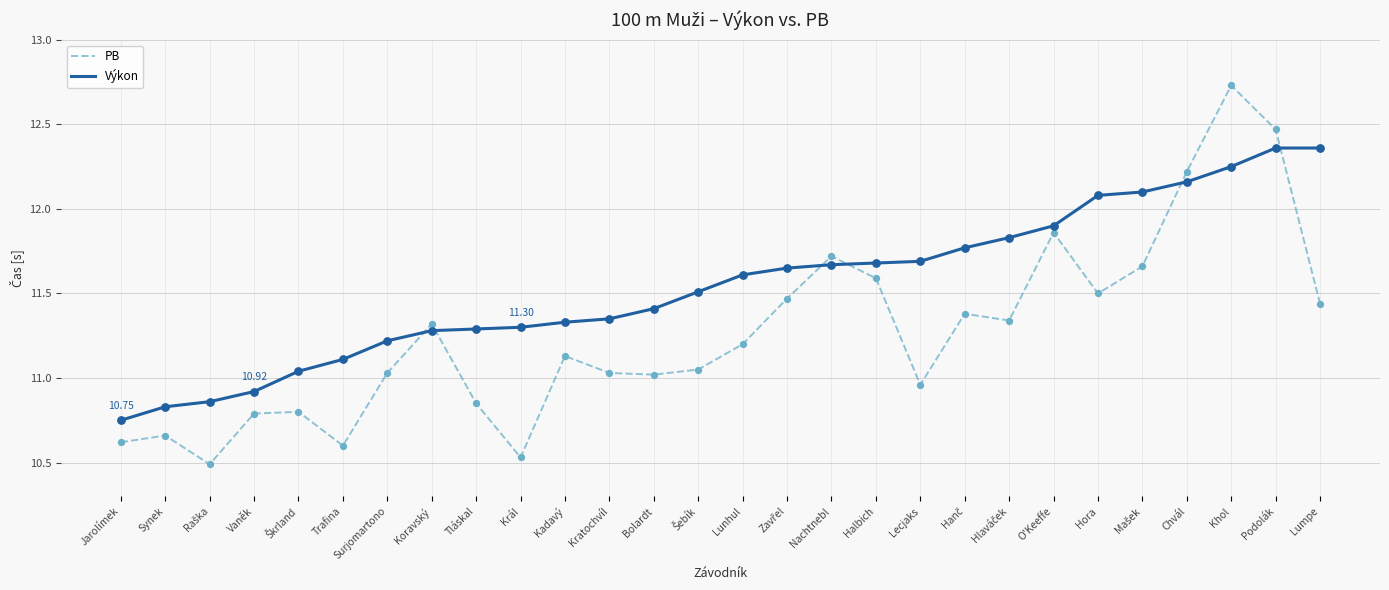

What is the spread (max minus min) of values at Tláskal?

0.4